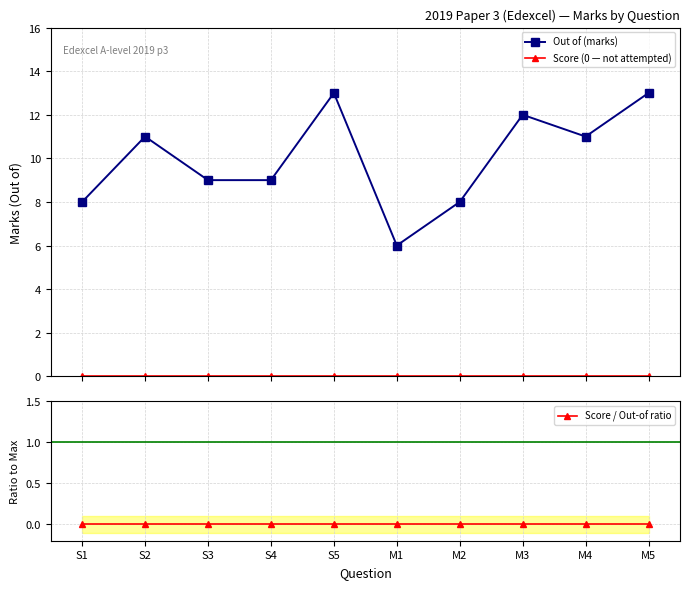

How many lines are shown in the chart?

3